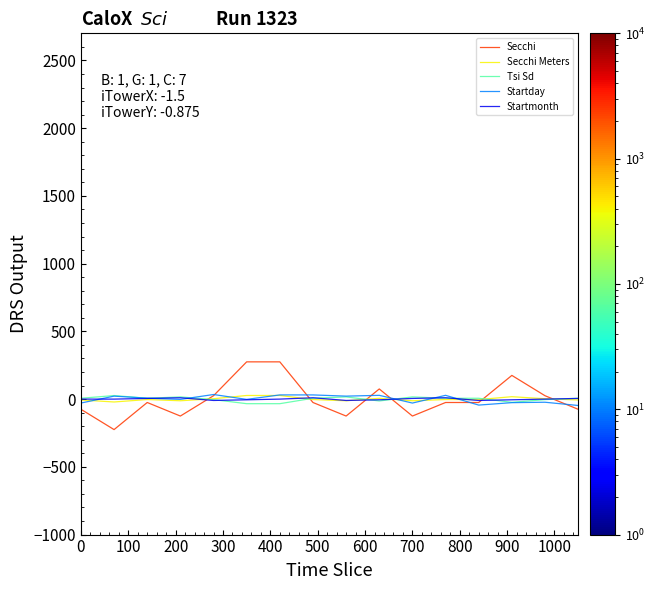

How many categories are shown in the chart?

16